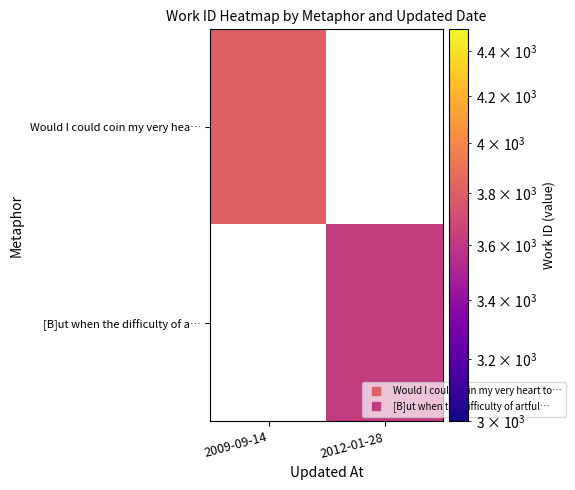

The Would I could coin my very hea… series shows 2658.5 at 2009-09-14. True or false?

False